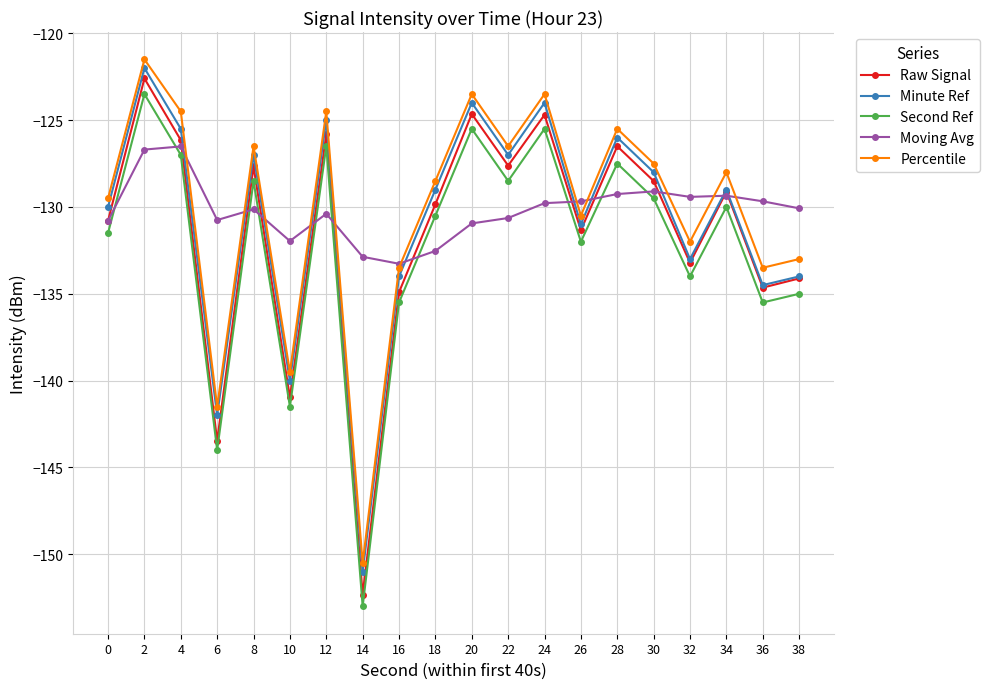

At which category is the sum across all series the highest?

2